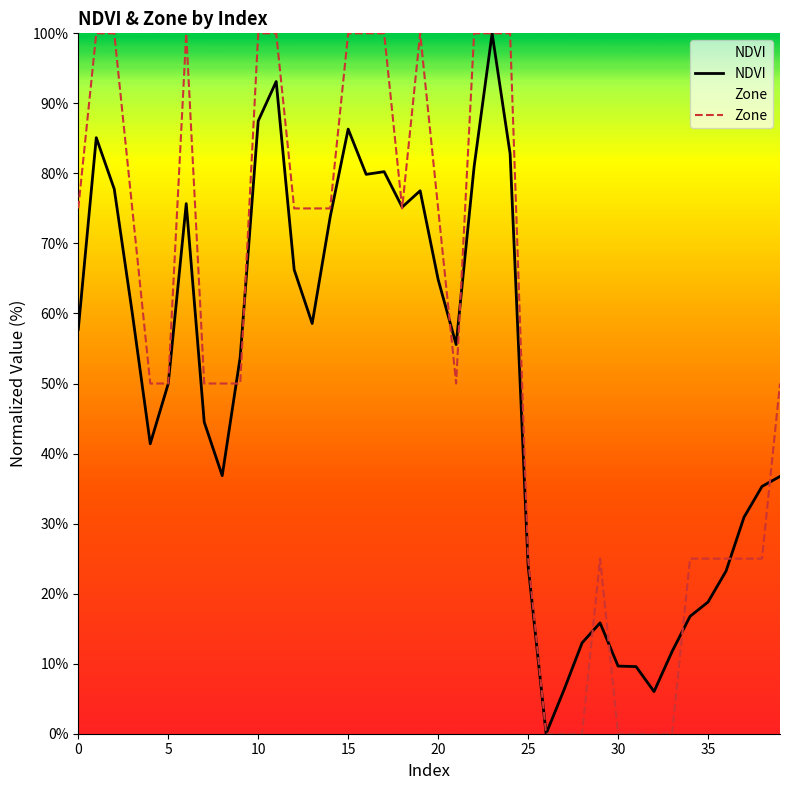

True or false: NDVI has a value of 23.6 at 29.

False